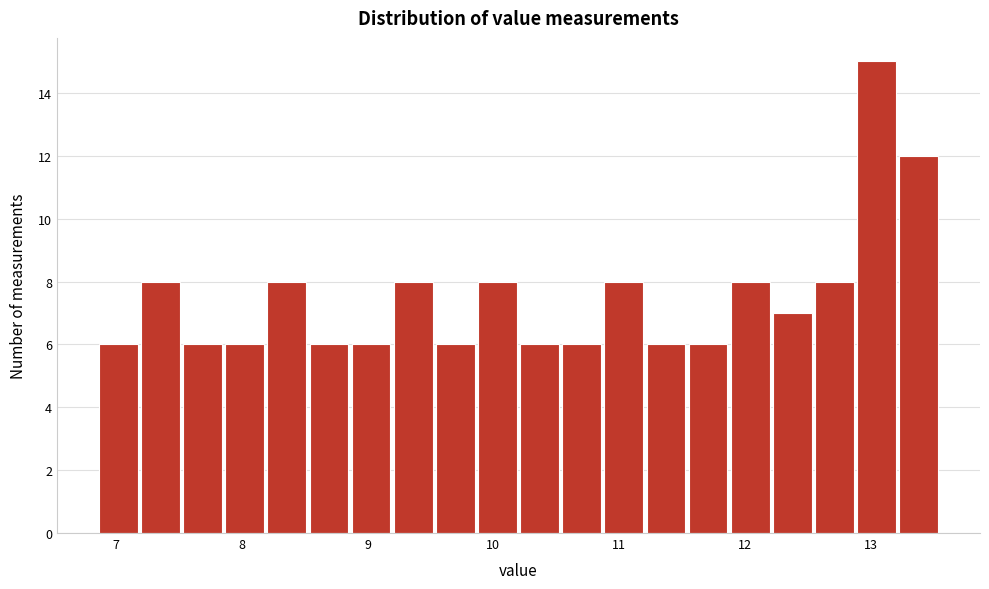

Read against the x-axis, roughly where is the centre of the tallest bar?

13.0